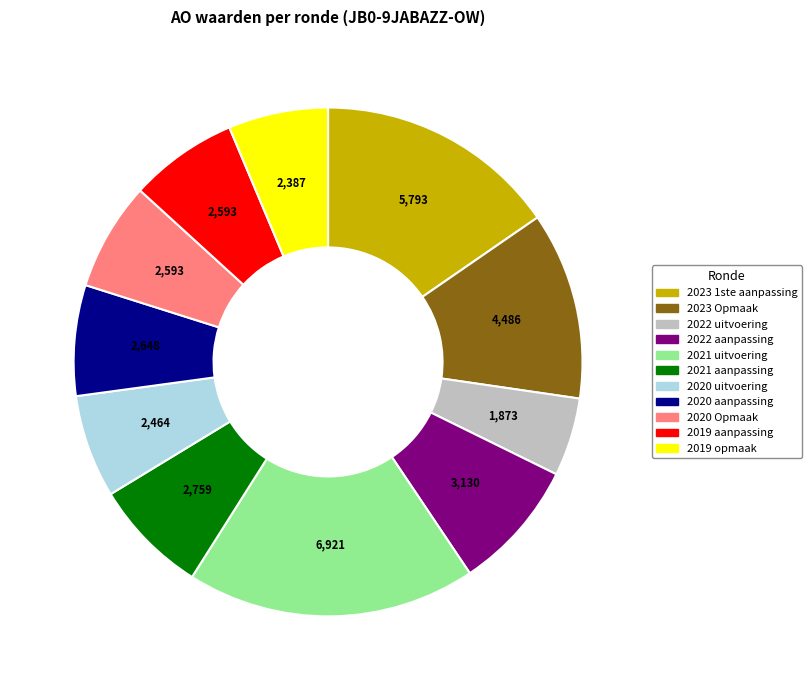

Combined, do 2020 aanpassing and 2021 uitvoering account for over 50%?

No